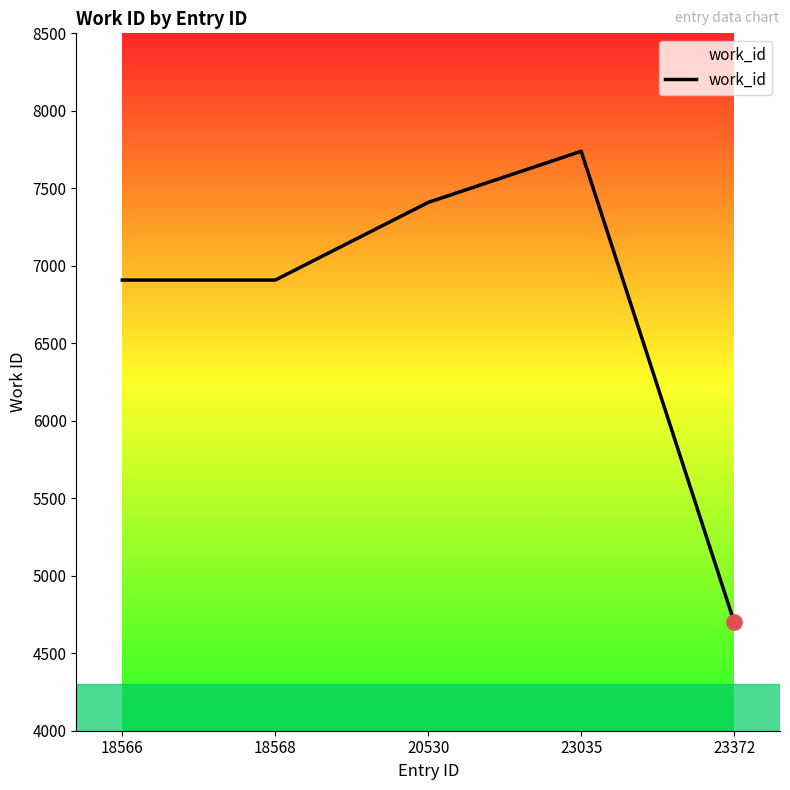

Between 20530 and 18568, which is larger?

20530